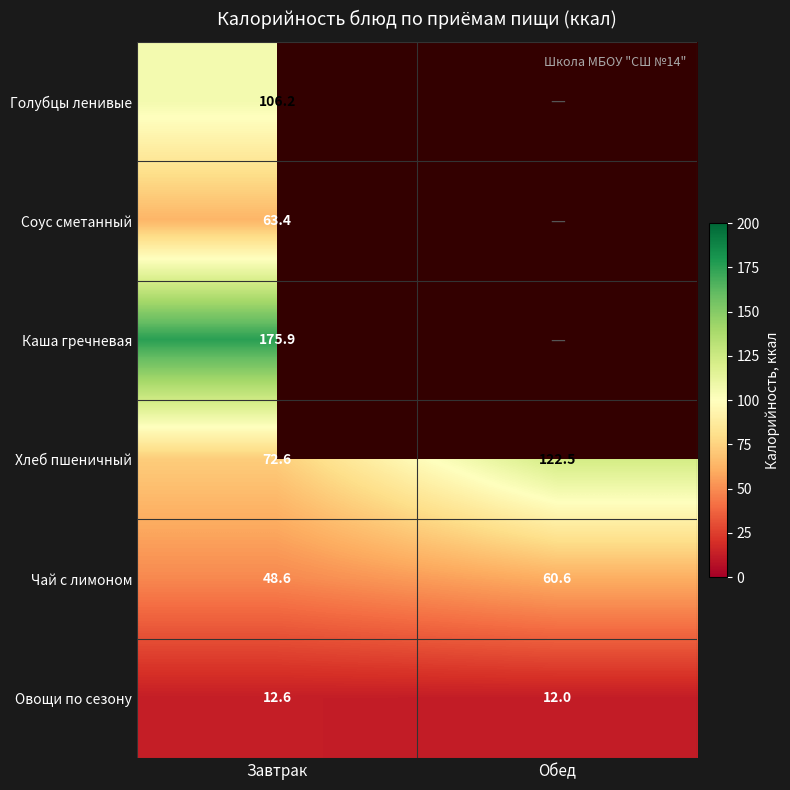

Between Обед and Завтрак, which is larger?

Завтрак